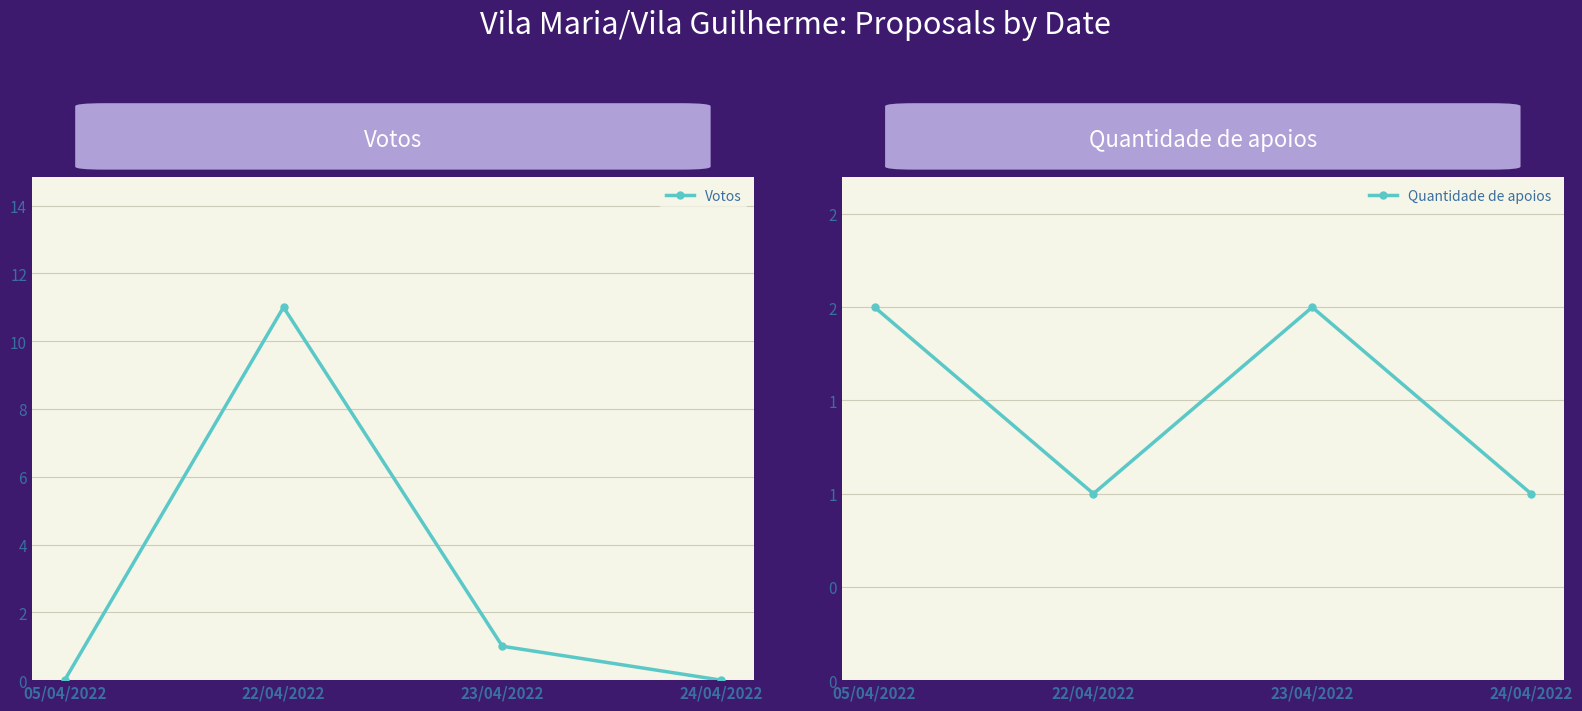

What is the approximate value of Quantidade de apoios at 23/04/2022?

2